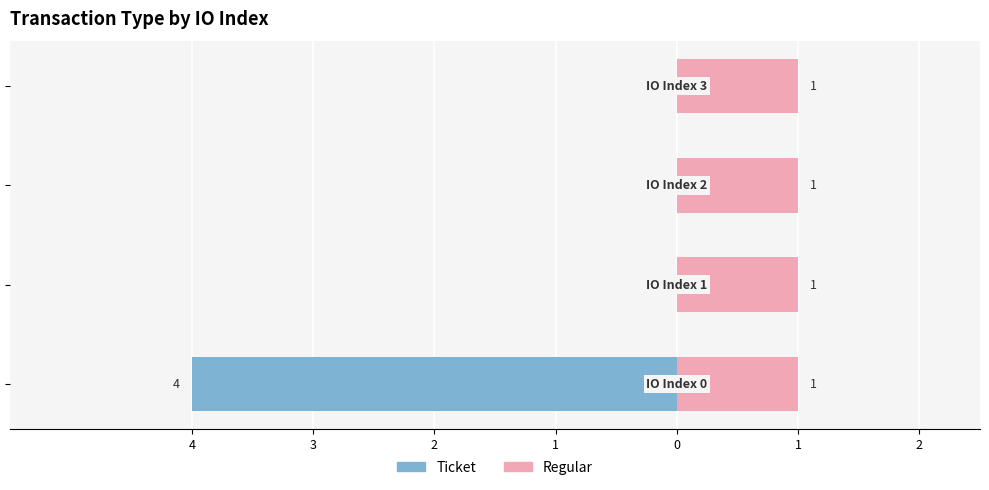

Between 3 and 2, which series saw the biggest shift?

Ticket